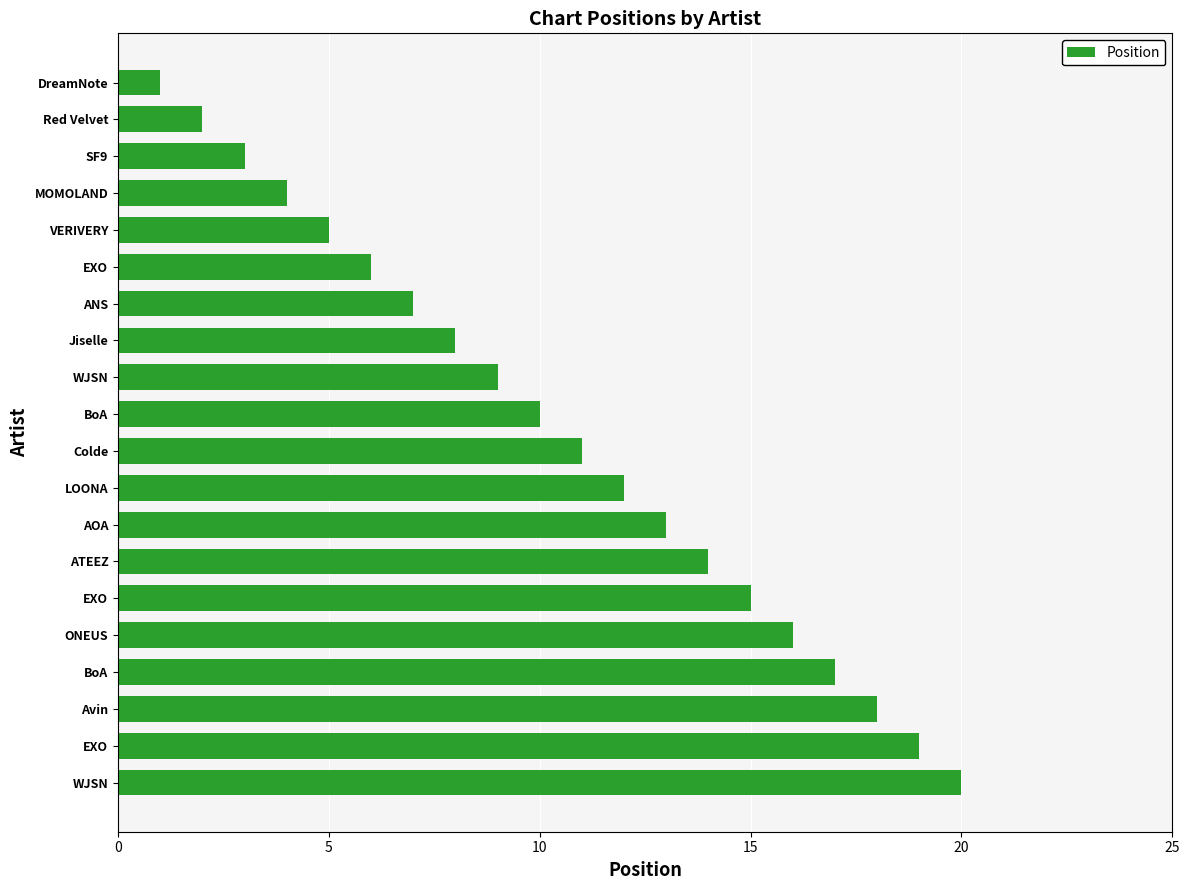

How many series are shown in this chart?

1